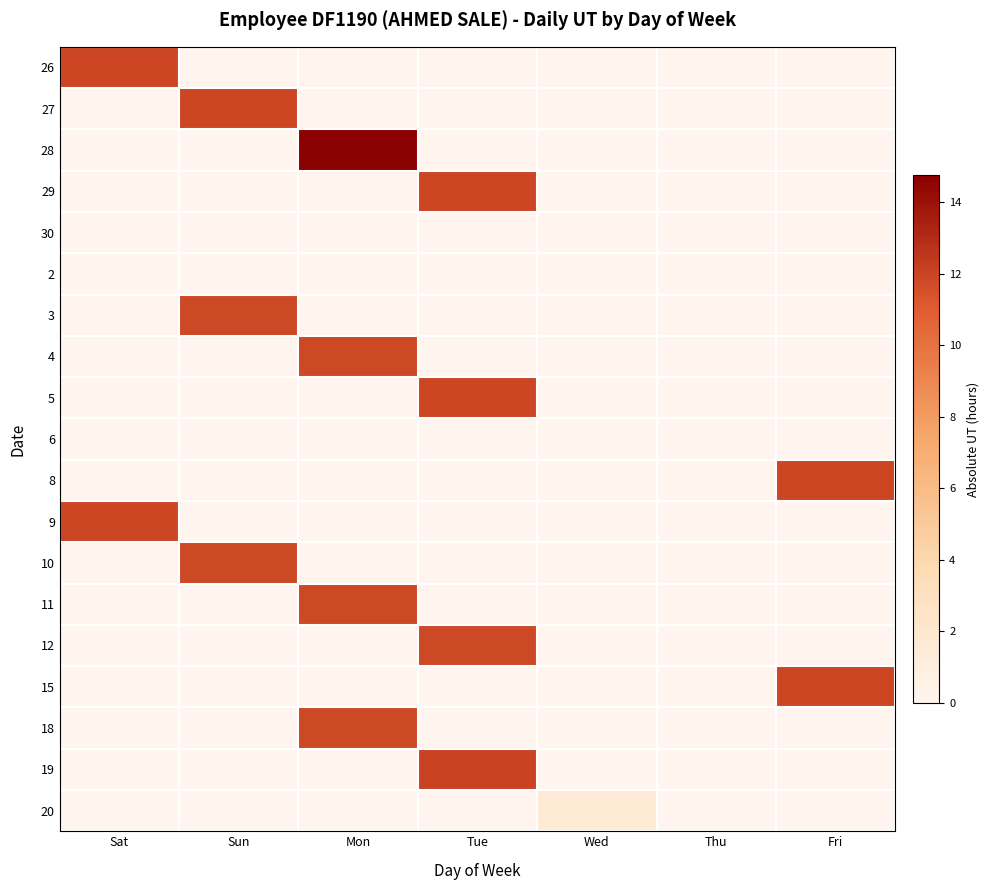

Reading right to left, what are all the values shown in this chart?

26: Fri=0.0	Thu=0.0	Wed=0.0	Tue=0.0	Mon=0.0	Sun=0.0	Sat=11.9
27: Fri=0.0	Thu=0.0	Wed=0.0	Tue=0.0	Mon=0.0	Sun=11.9	Sat=0.0
28: Fri=0.0	Thu=0.0	Wed=0.0	Tue=0.0	Mon=14.8	Sun=0.0	Sat=0.0
29: Fri=0.0	Thu=0.0	Wed=0.0	Tue=11.9	Mon=0.0	Sun=0.0	Sat=0.0
30: Fri=0.0	Thu=0.0	Wed=0.0	Tue=0.0	Mon=0.0	Sun=0.0	Sat=0.0
2: Fri=0.0	Thu=0.0	Wed=0.0	Tue=0.0	Mon=0.0	Sun=0.0	Sat=0.0
3: Fri=0.0	Thu=0.0	Wed=0.0	Tue=0.0	Mon=0.0	Sun=11.8	Sat=0.0
4: Fri=0.0	Thu=0.0	Wed=0.0	Tue=0.0	Mon=11.9	Sun=0.0	Sat=0.0
5: Fri=0.0	Thu=0.0	Wed=0.0	Tue=11.9	Mon=0.0	Sun=0.0	Sat=0.0
6: Fri=0.0	Thu=0.0	Wed=0.0	Tue=0.0	Mon=0.0	Sun=0.0	Sat=0.0
8: Fri=11.9	Thu=0.0	Wed=0.0	Tue=0.0	Mon=0.0	Sun=0.0	Sat=0.0
9: Fri=0.0	Thu=0.0	Wed=0.0	Tue=0.0	Mon=0.0	Sun=0.0	Sat=11.9
10: Fri=0.0	Thu=0.0	Wed=0.0	Tue=0.0	Mon=0.0	Sun=11.8	Sat=0.0
11: Fri=0.0	Thu=0.0	Wed=0.0	Tue=0.0	Mon=11.9	Sun=0.0	Sat=0.0
12: Fri=0.0	Thu=0.0	Wed=0.0	Tue=11.9	Mon=0.0	Sun=0.0	Sat=0.0
15: Fri=11.9	Thu=0.0	Wed=0.0	Tue=0.0	Mon=0.0	Sun=0.0	Sat=0.0
18: Fri=0.0	Thu=0.0	Wed=0.0	Tue=0.0	Mon=11.9	Sun=0.0	Sat=0.0
19: Fri=0.0	Thu=0.0	Wed=0.0	Tue=12.1	Mon=0.0	Sun=0.0	Sat=0.0
20: Fri=0.0	Thu=0.0	Wed=1.6	Tue=0.0	Mon=0.0	Sun=0.0	Sat=0.0